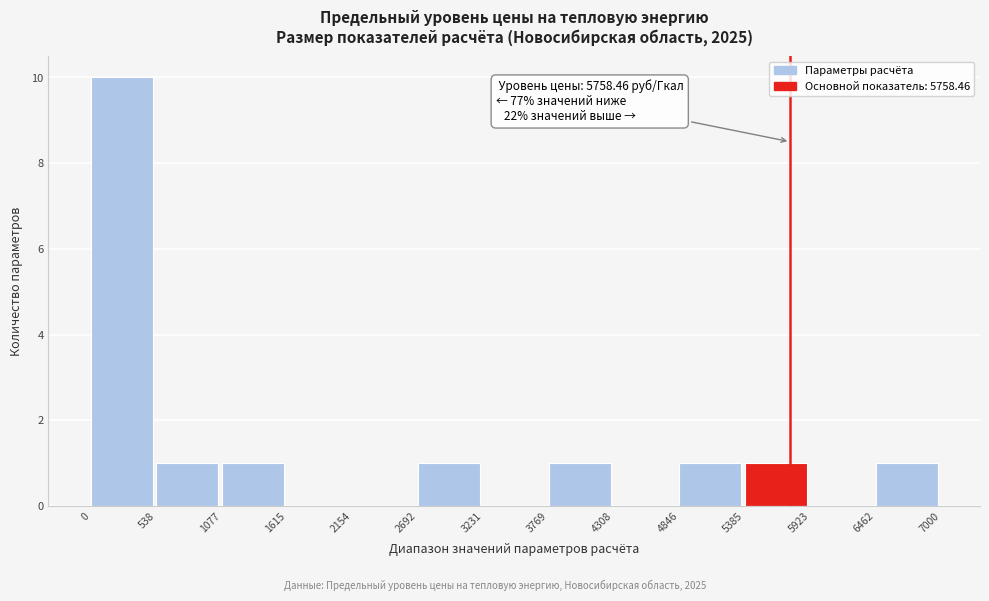

Over which range of the x-axis is the bar tallest?

0 to 538